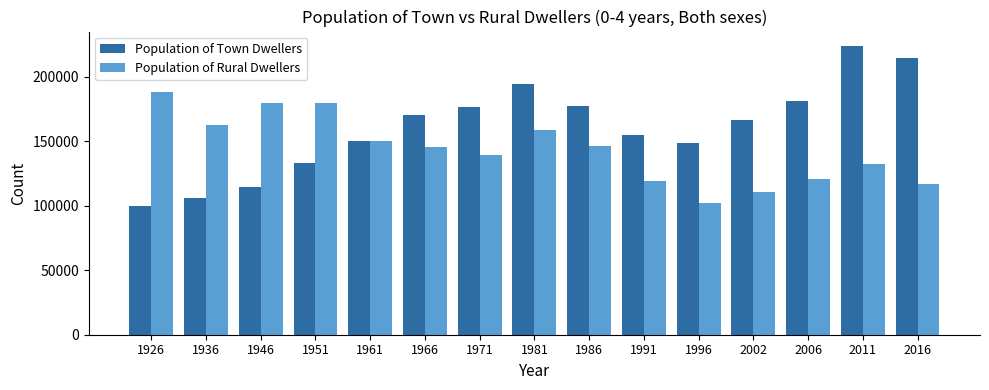

Which series has the largest total across all categories?

Population of Town Dwellers